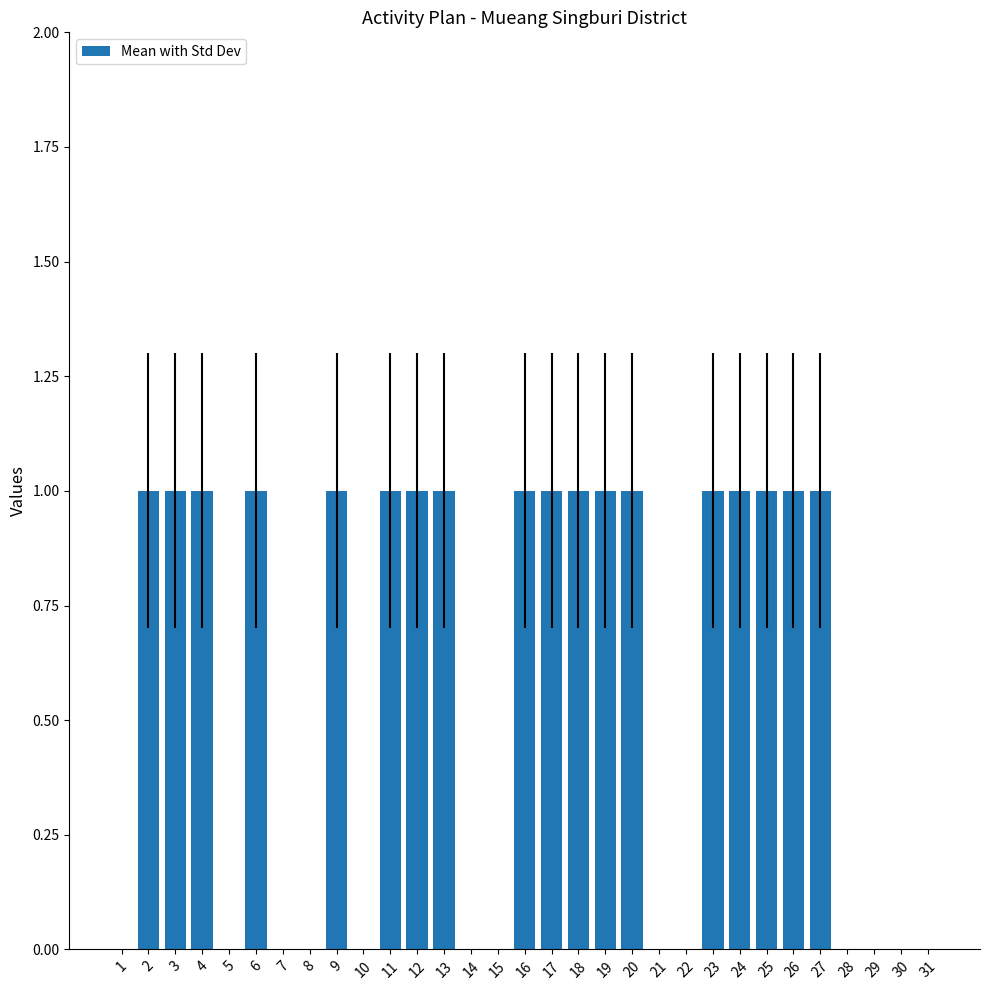

How many categories are shown in the chart?

31